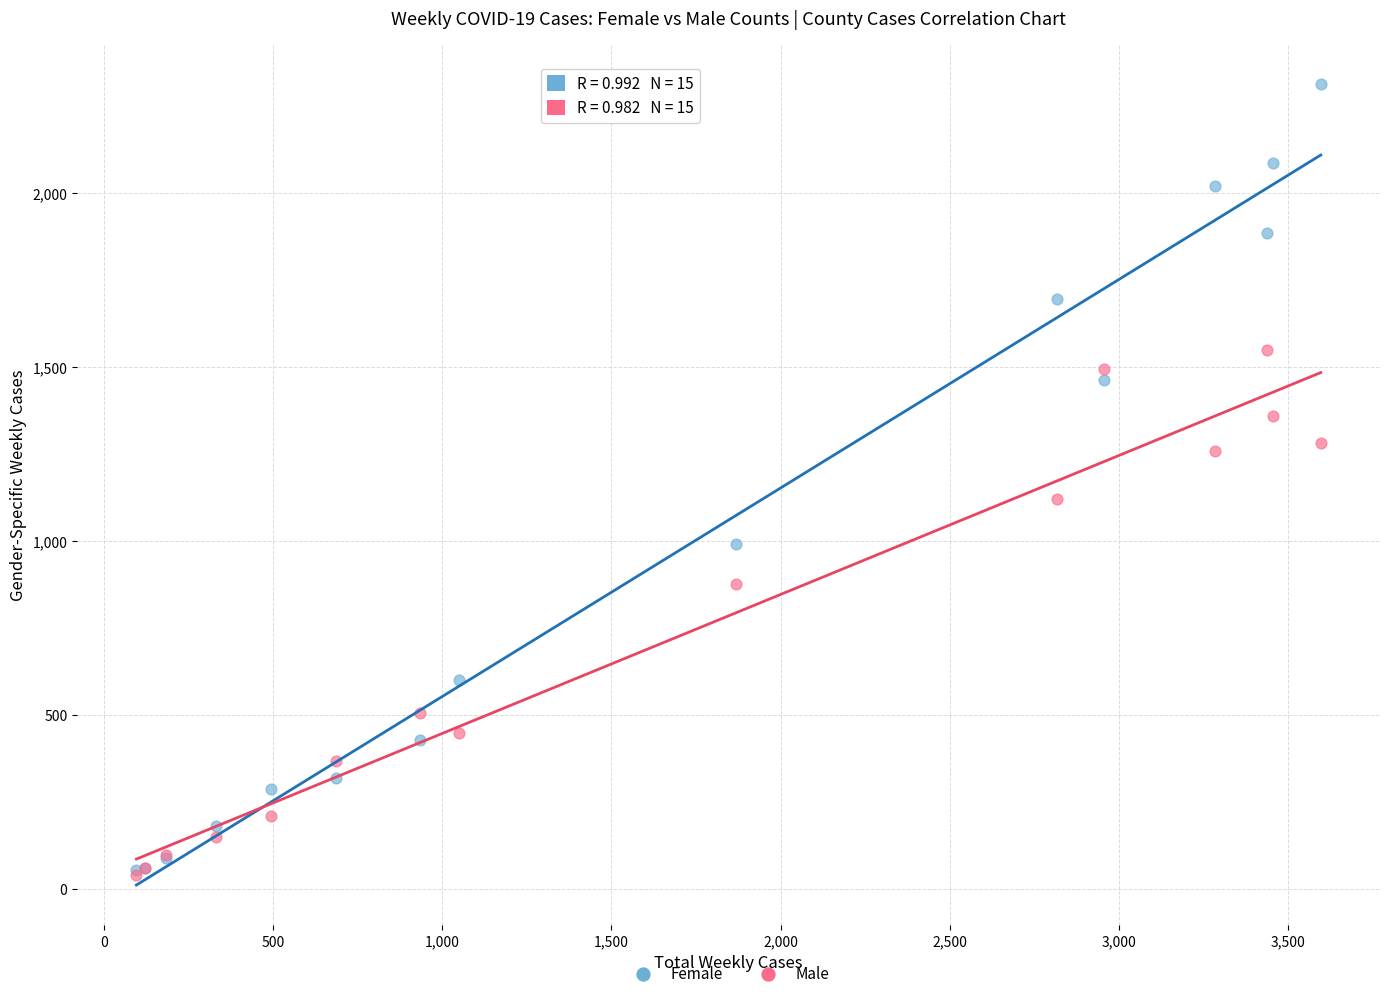

What are all the series names shown in the legend?

Female, Male